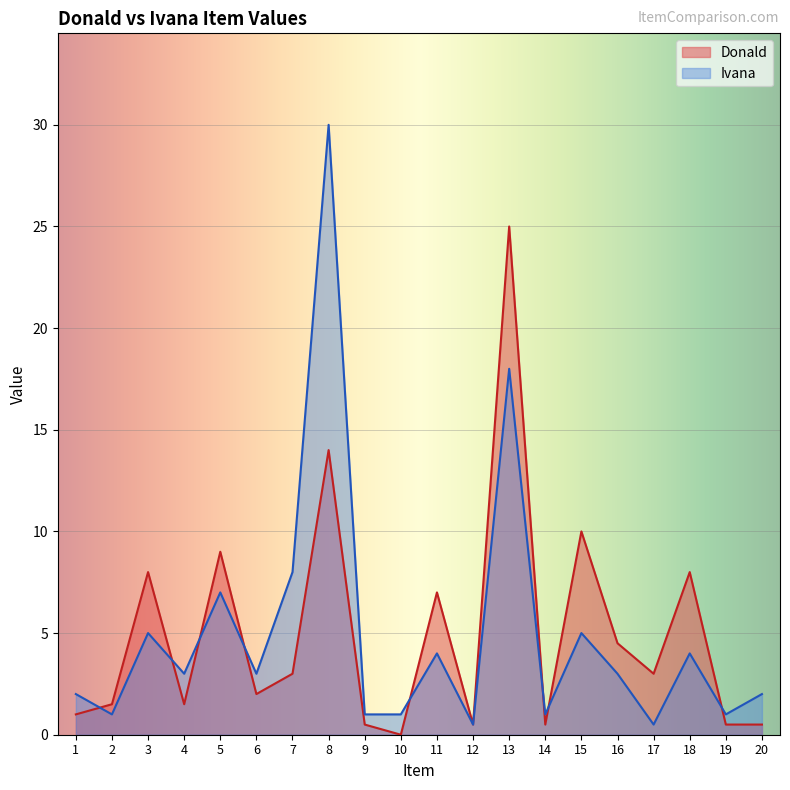

Rank the series at 5 from highest to lowest value.

Donald, Ivana